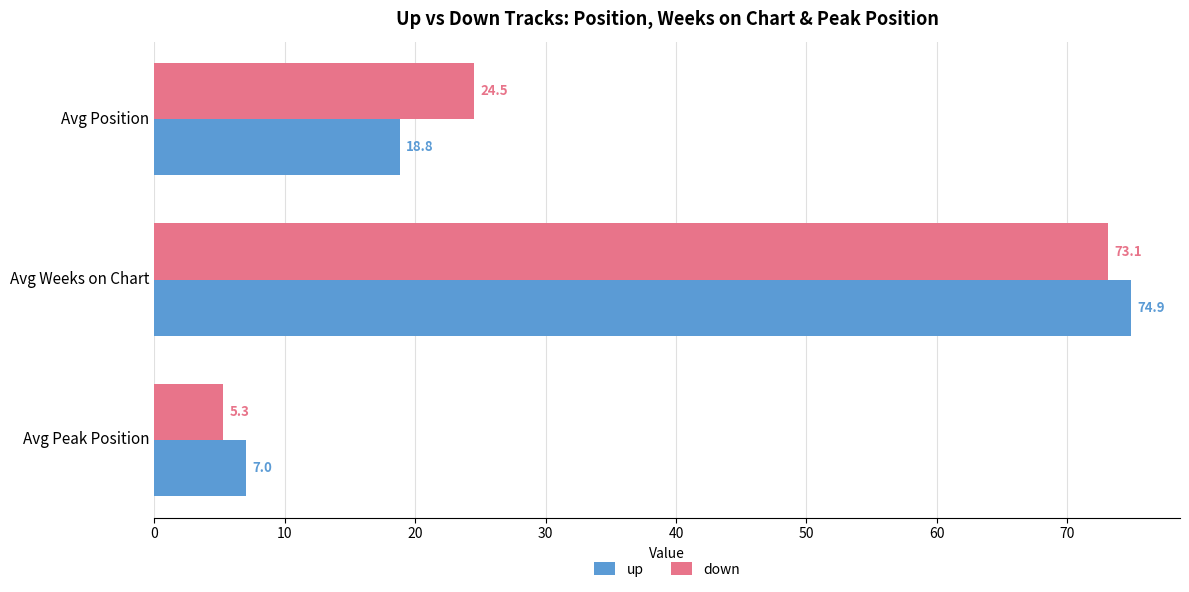

Rank the categories by down value from highest to lowest.

Avg Weeks on Chart, Avg Position, Avg Peak Position